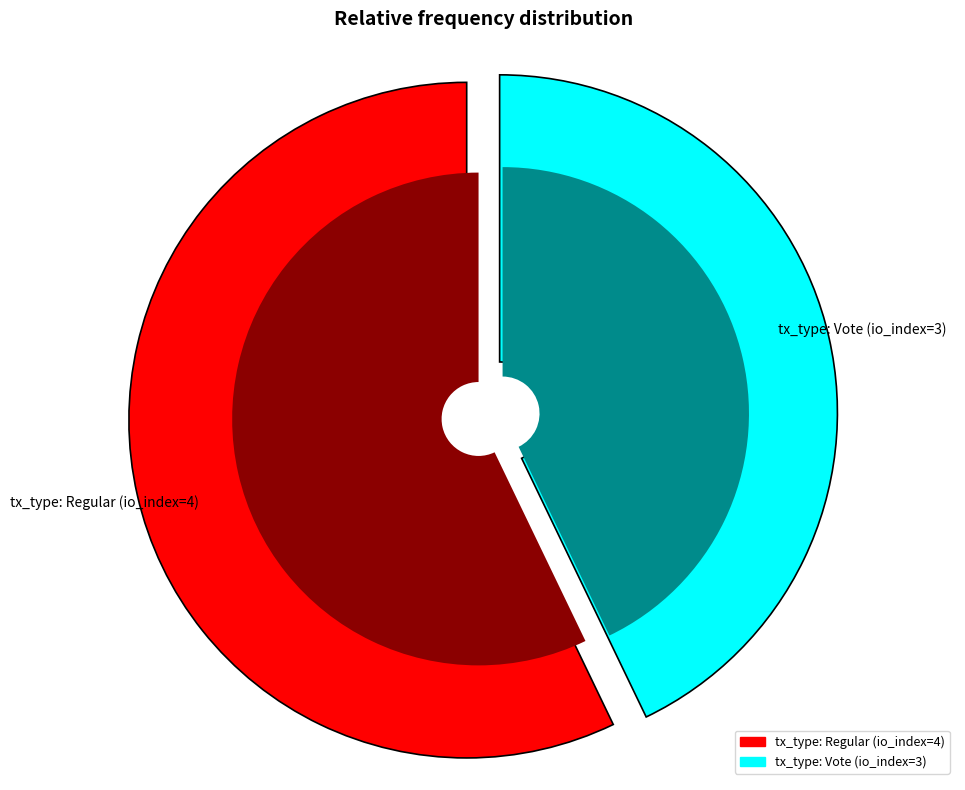

To the nearest percent, what percentage of the pie is tx_type: Vote (io_index=3)?

43%